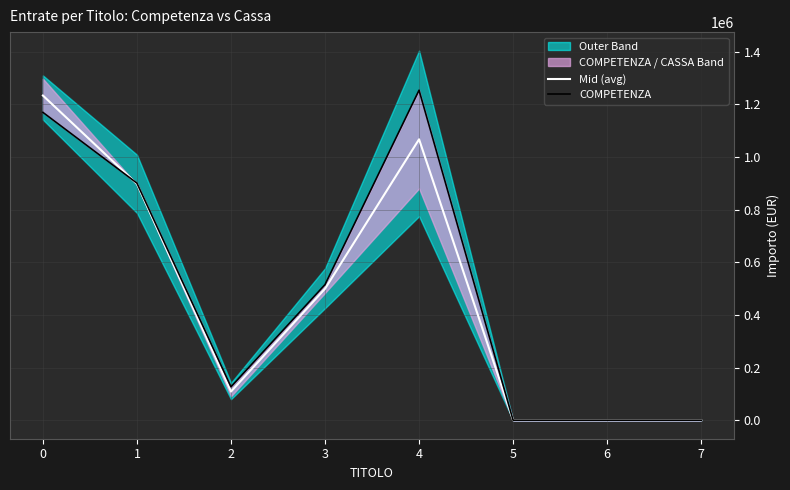

Where is Mid (avg) nearest to the value 616595?

3